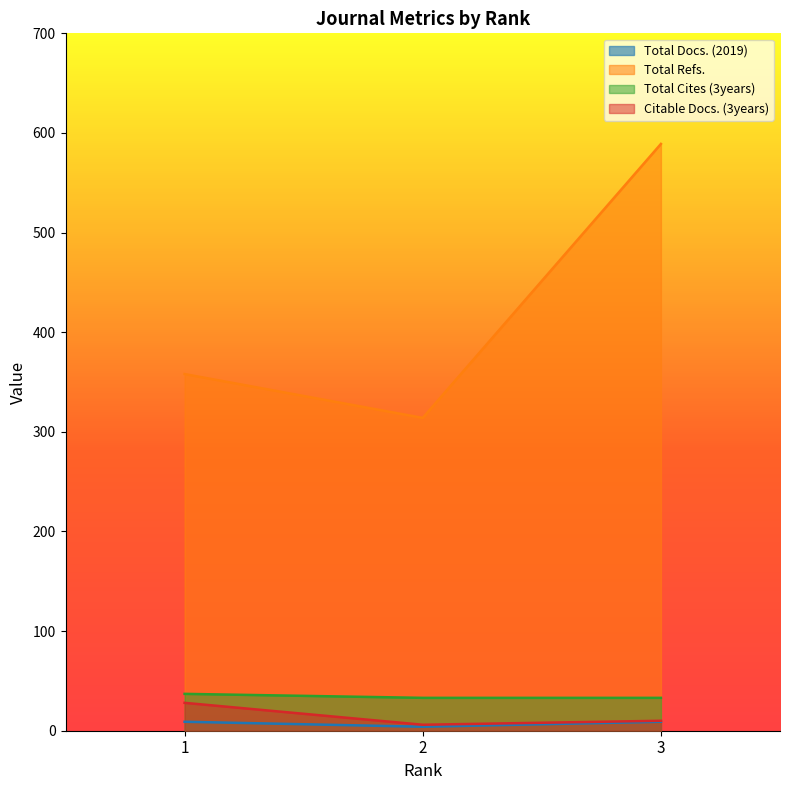

Reading right to left, what are all the values shown in this chart?

Total Docs. (2019): 9	4	9
Total Refs.: 589	314	358
Total Cites (3years): 33	33	37
Citable Docs. (3years): 10	6	28